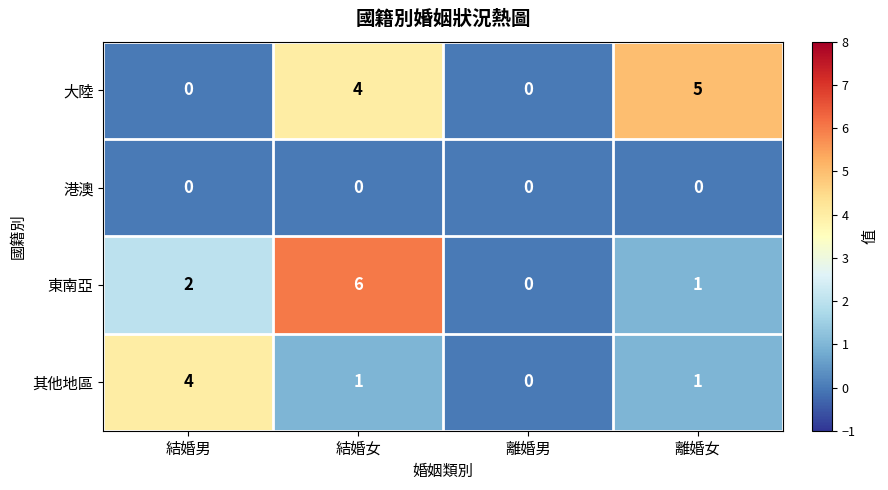

Rank the series by their maximum value, from highest to lowest.

東南亞, 大陸, 其他地區, 港澳